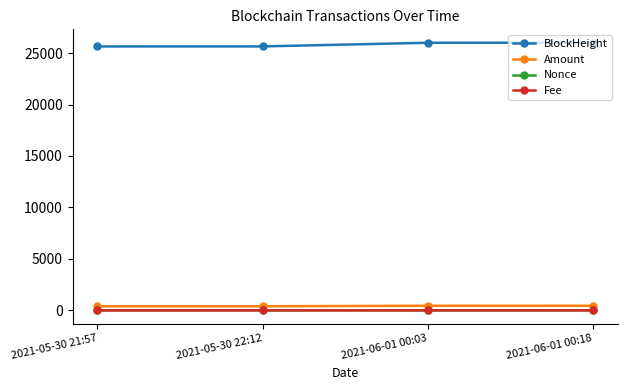

The value of BlockHeight at 2021-06-01 00:03 is 45541.1. True or false?

False